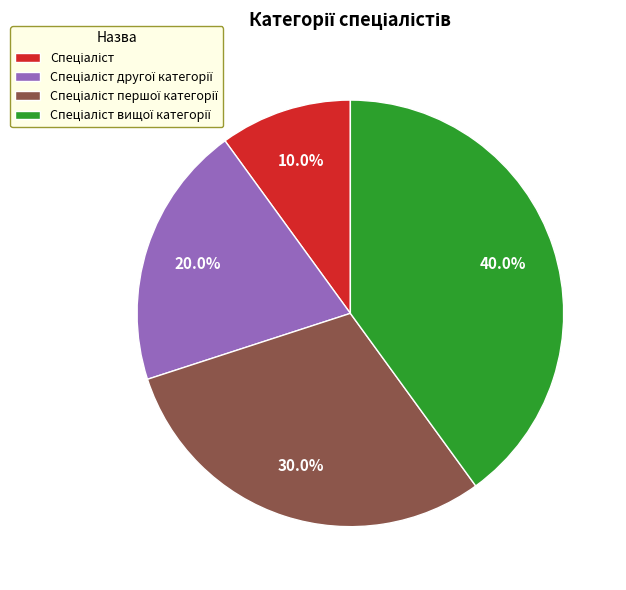

Does any single category account for the majority?

No